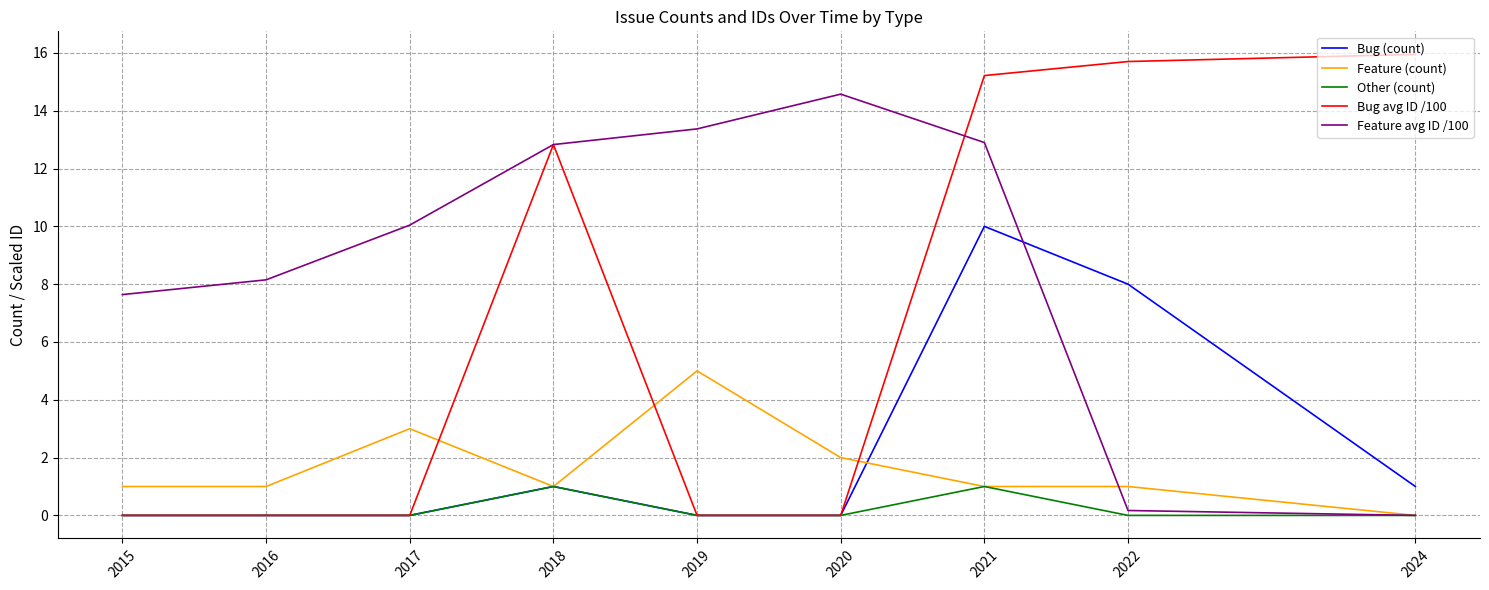

Between 2016 and 2018, which series saw the biggest shift?

Bug avg ID /100